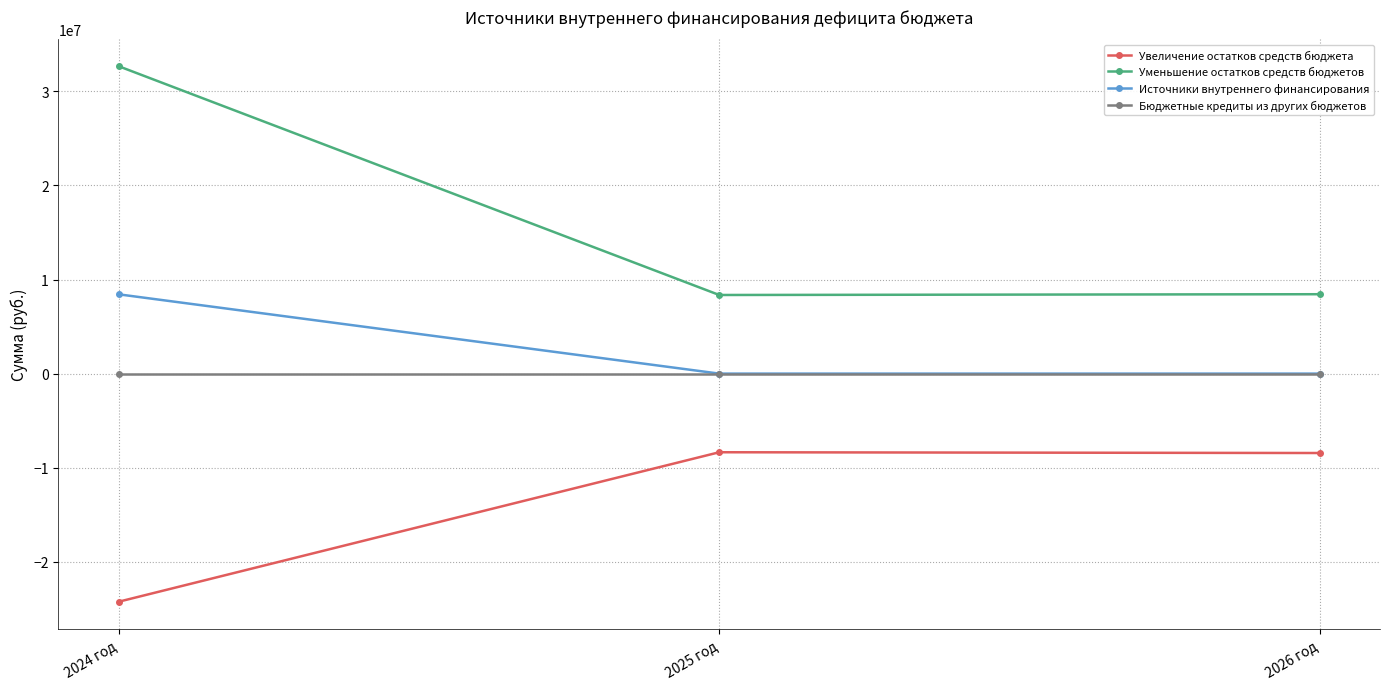

The Источники внутреннего финансирования series shows 8426648.1 at 2024 год. True or false?

True